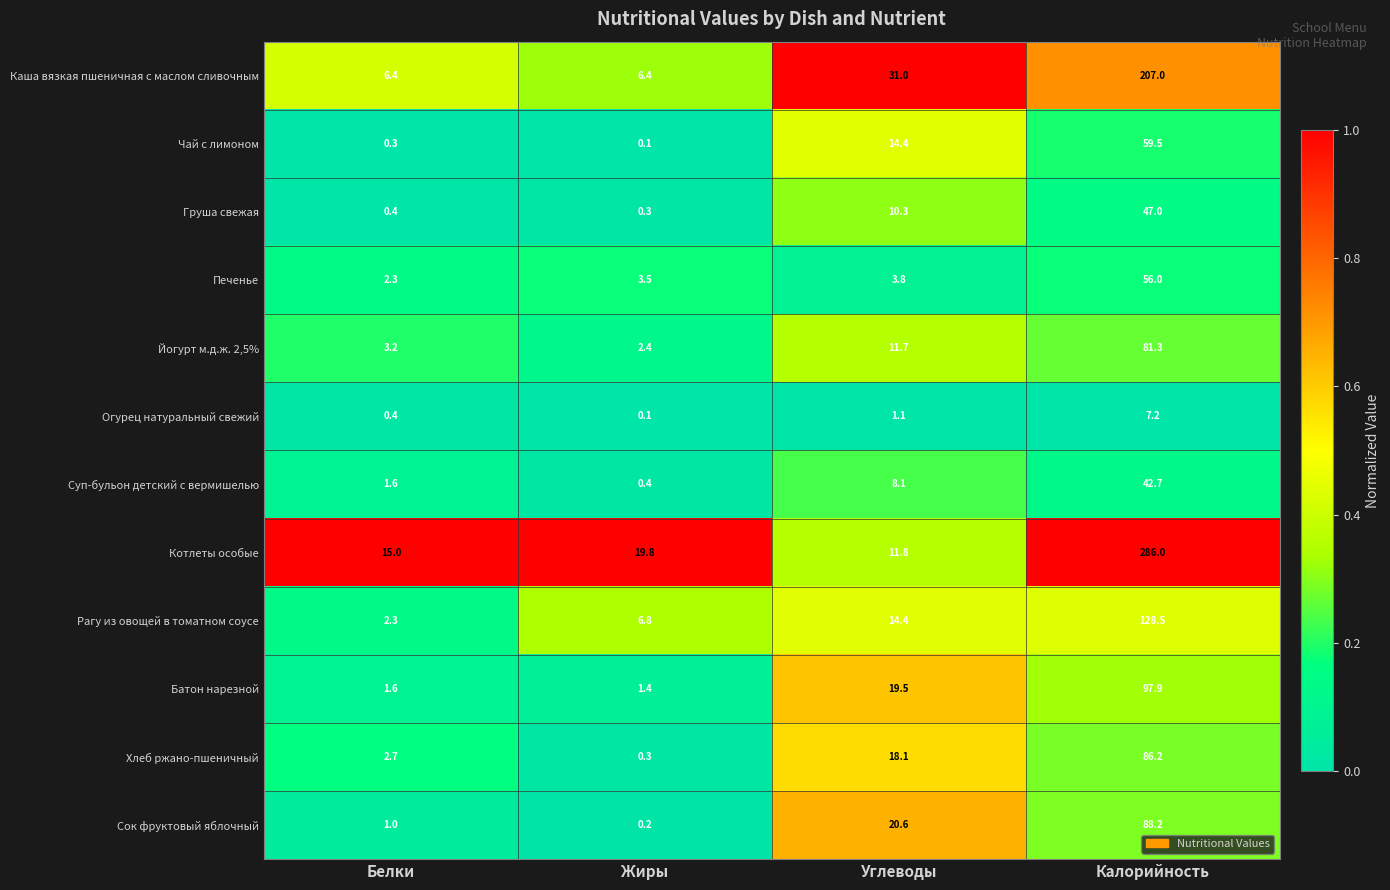

At which category is the sum across all series the highest?

Калорийность